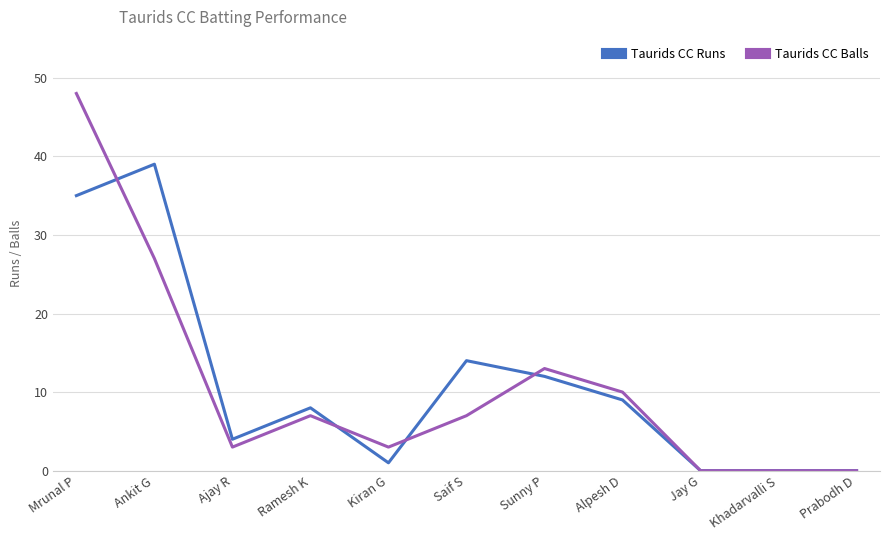

True or false: Taurids CC Runs has a value of 12 at Ramesh K.

False